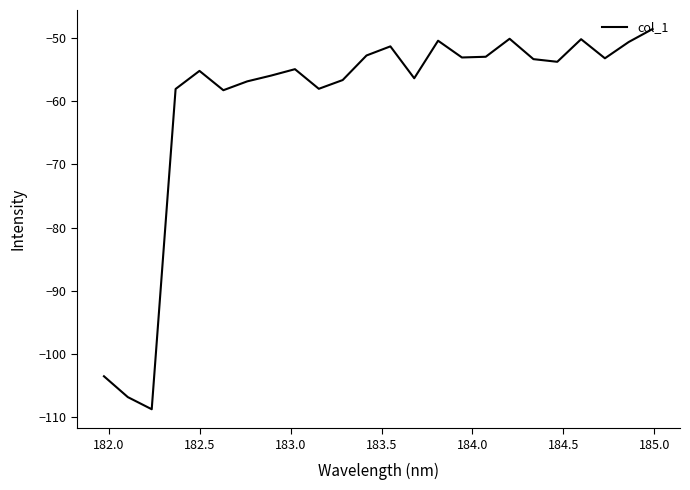

What is the difference between the maximum and minimum values?

60.1